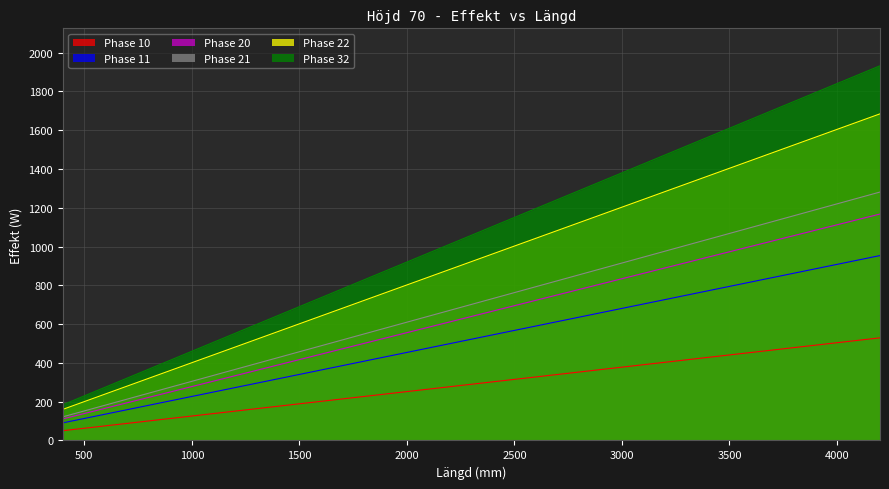

The value of Phase 10 at 3600 is 1709.8. True or false?

False